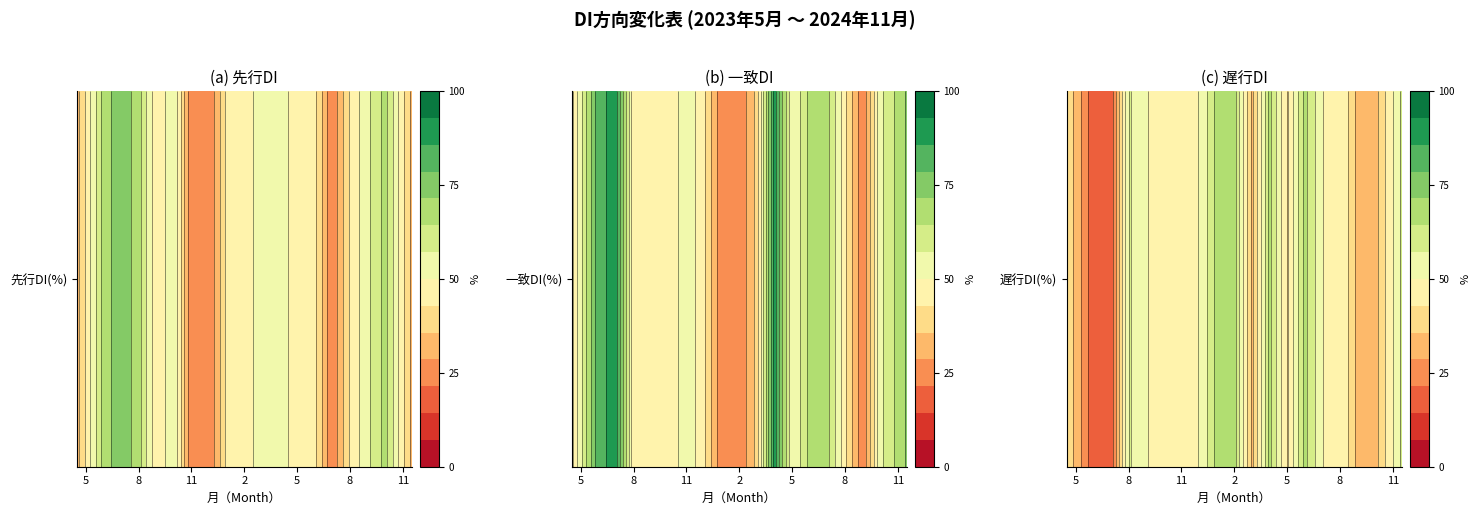

True or false: 遅行系列 has a value of 50.0 at 8.

True